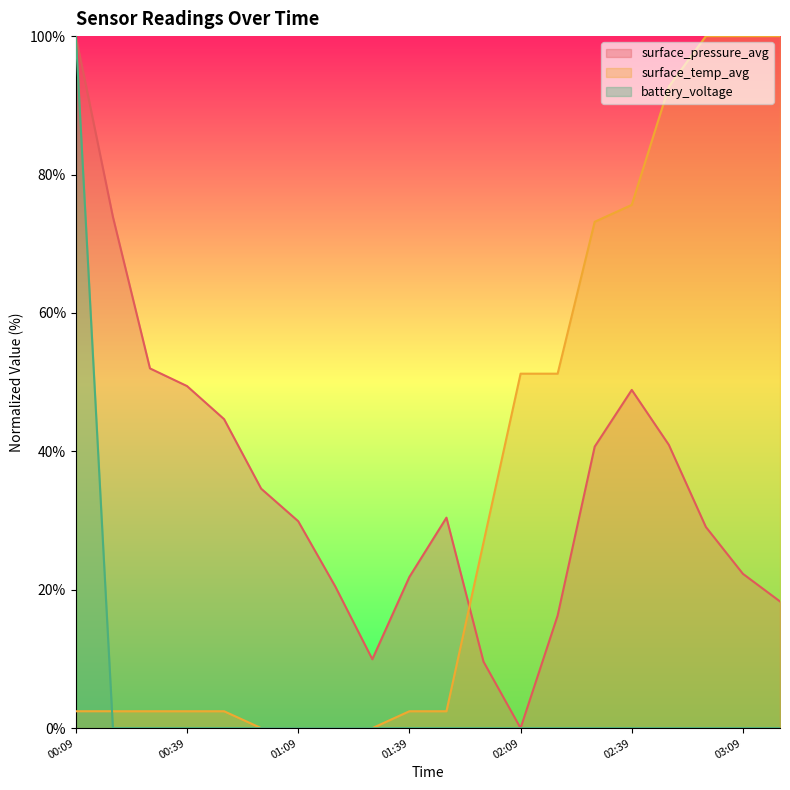

What is the label of the 1st point from the right?

03:19